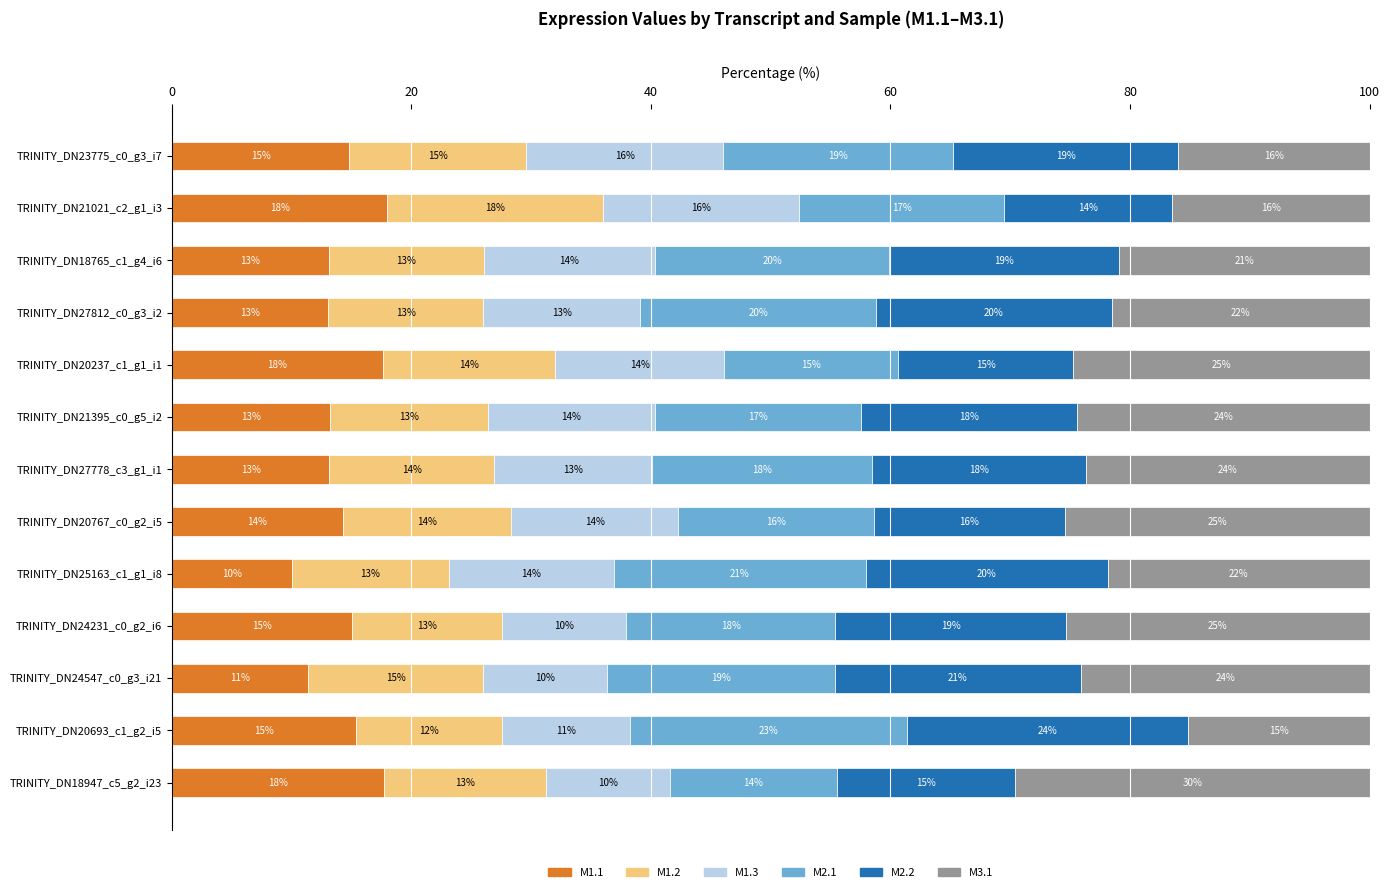

What are all the series names shown in the legend?

M1.1, M1.2, M1.3, M2.1, M2.2, M3.1